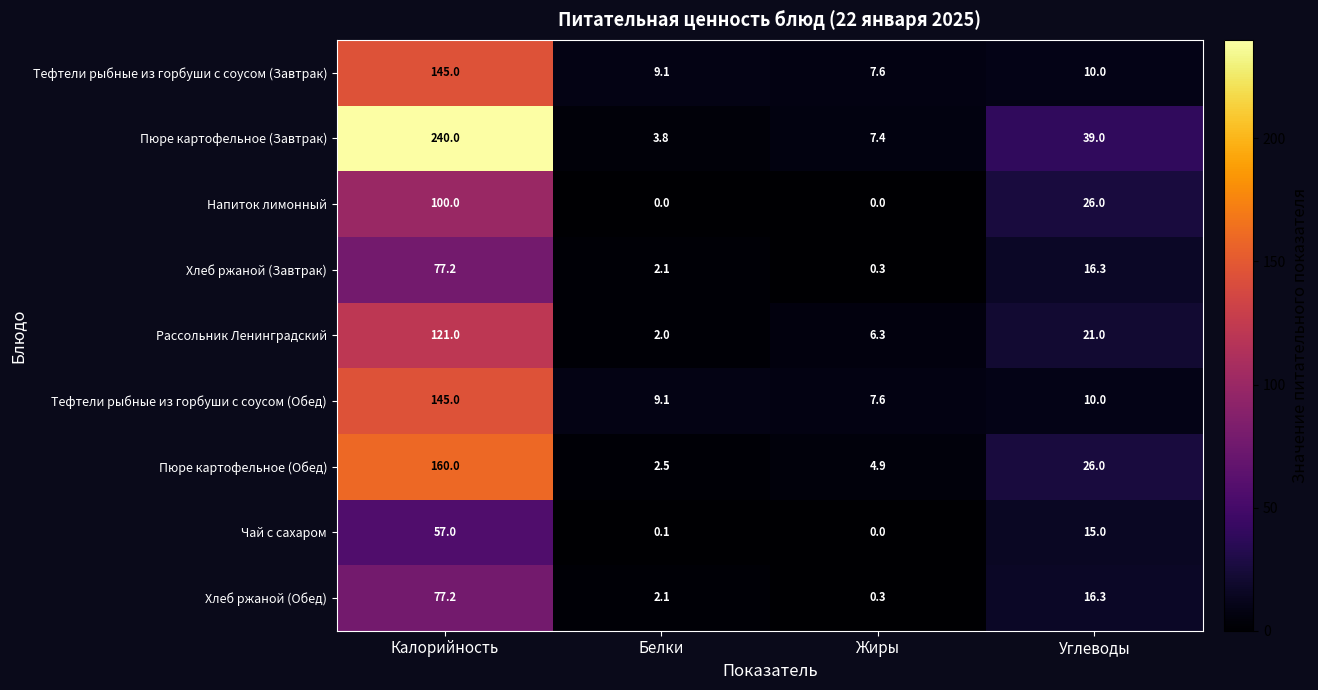

Is it true that Рассольник Ленинградский equals 11.3 at Углеводы?

False